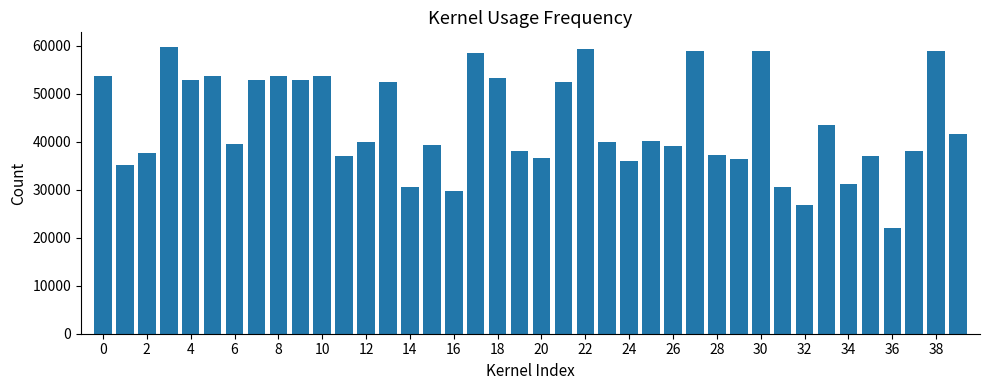

What is the value of the 33rd bar from the left?

26735